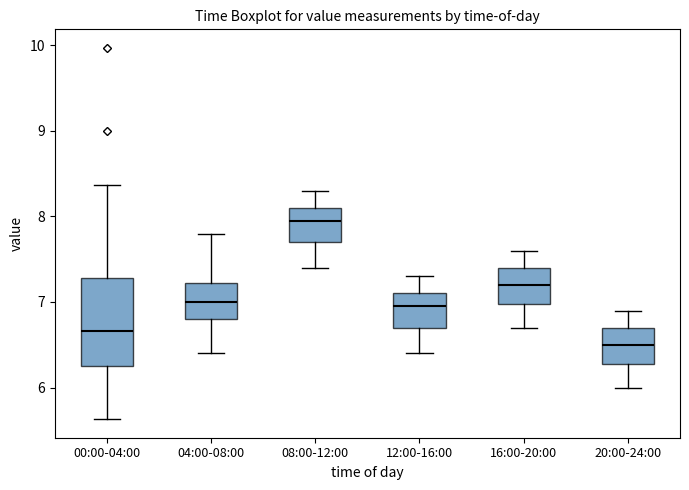

Reading left to right, read every box against the y-axis: the position of its median line, the range the box covers, and the ends of its whiskers. The values are not printed on the chart, so give them approximately, as read against the axis.

00:00-04:00: median 6.7, box 6.3 to 7.3, whiskers 5.6 to 8.4
04:00-08:00: median 7.0, box 6.8 to 7.2, whiskers 6.4 to 7.8
08:00-12:00: median 8.0, box 7.7 to 8.1, whiskers 7.4 to 8.3
12:00-16:00: median 7.0, box 6.7 to 7.1, whiskers 6.4 to 7.3
16:00-20:00: median 7.2, box 7.0 to 7.4, whiskers 6.7 to 7.6
20:00-24:00: median 6.5, box 6.3 to 6.7, whiskers 6.0 to 6.9